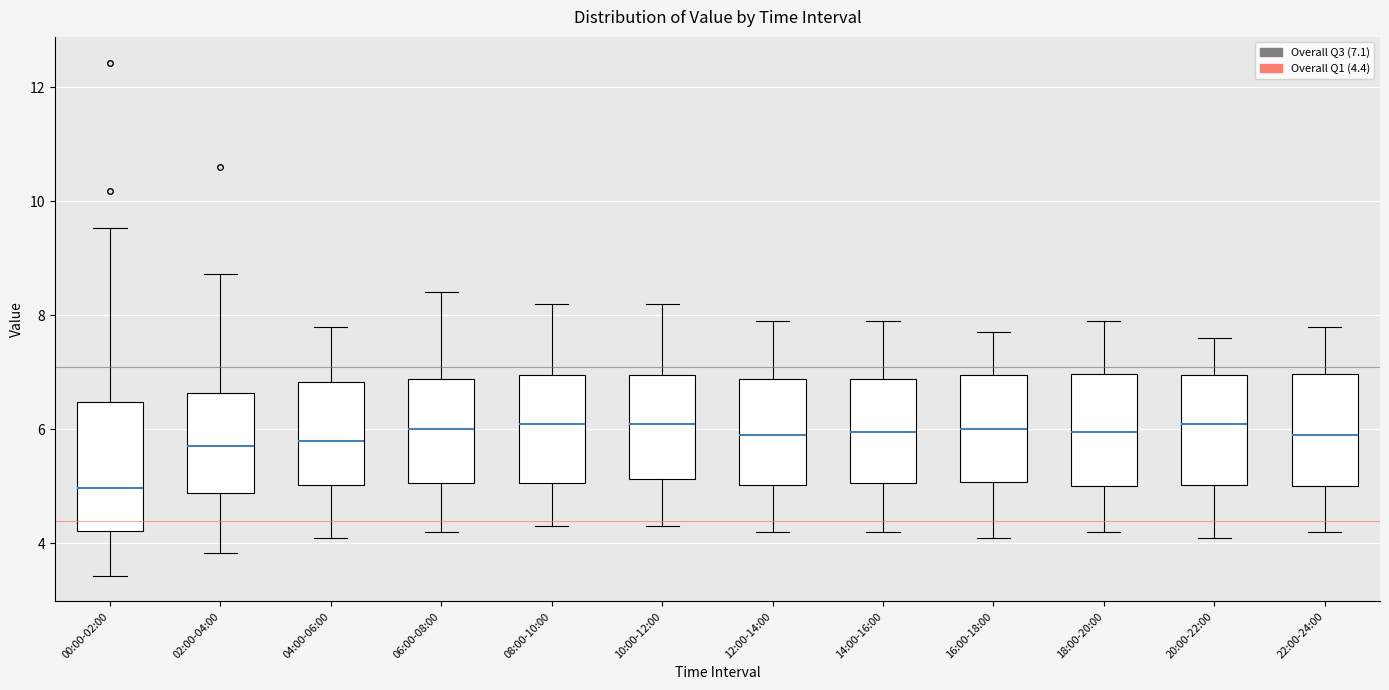

Which box is the tallest, from its lower edge to its upper edge?

00:00-02:00